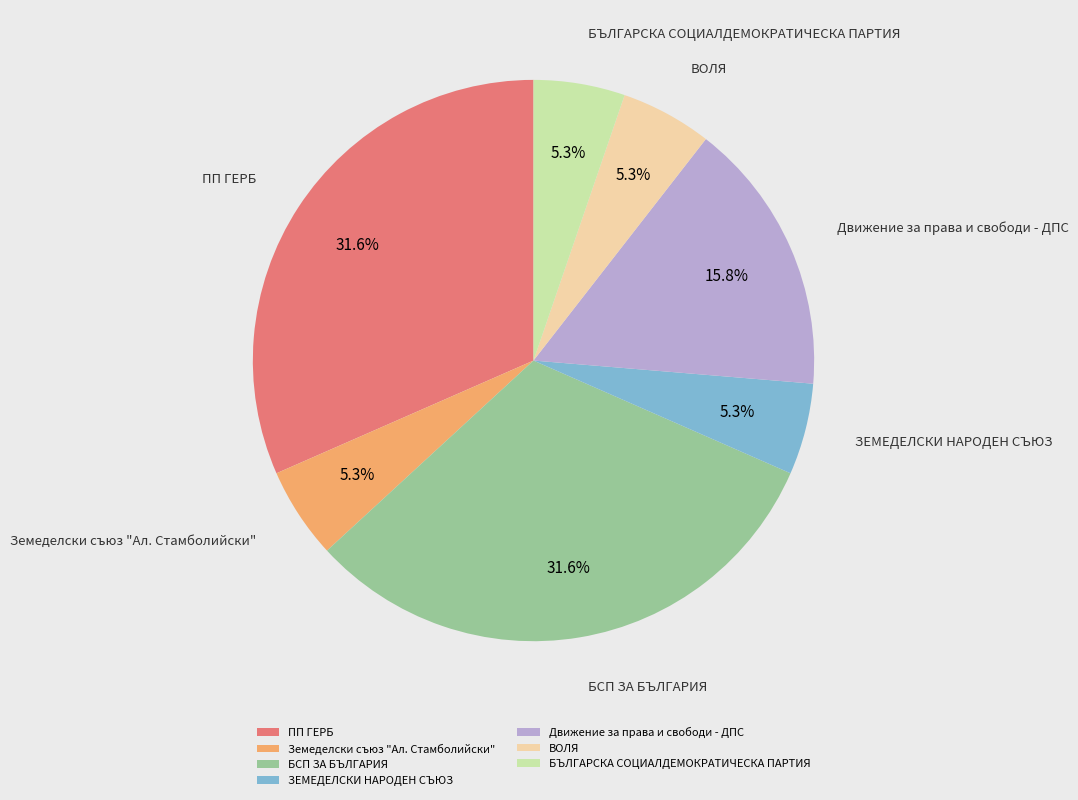

Does any single category account for the majority?

No